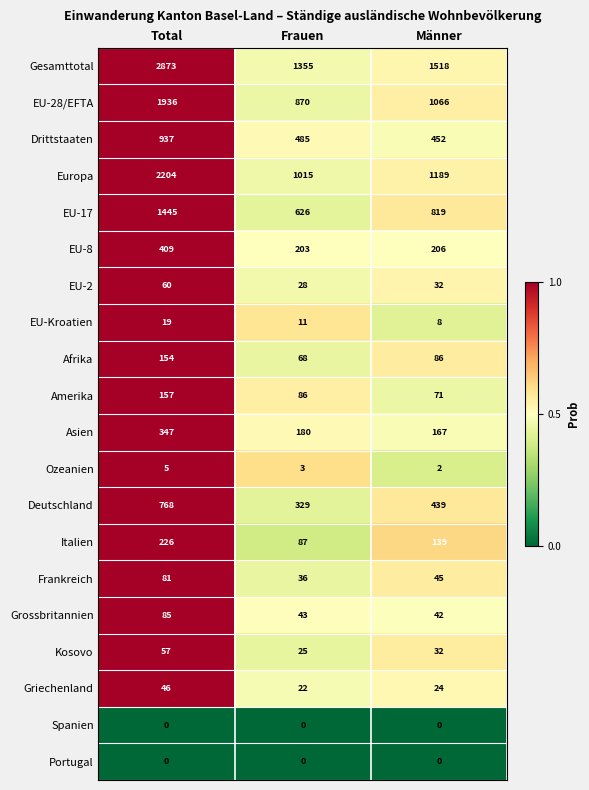

True or false: EU-28/EFTA has a value of 1265 at Total.

False